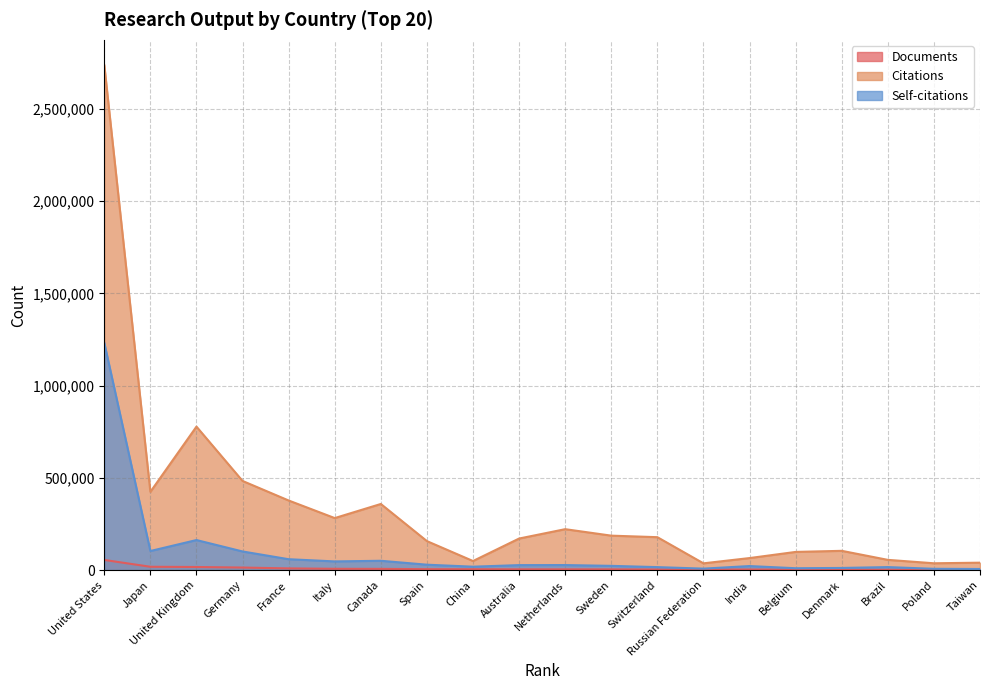

What is the average value of the Self-citations series?

99014